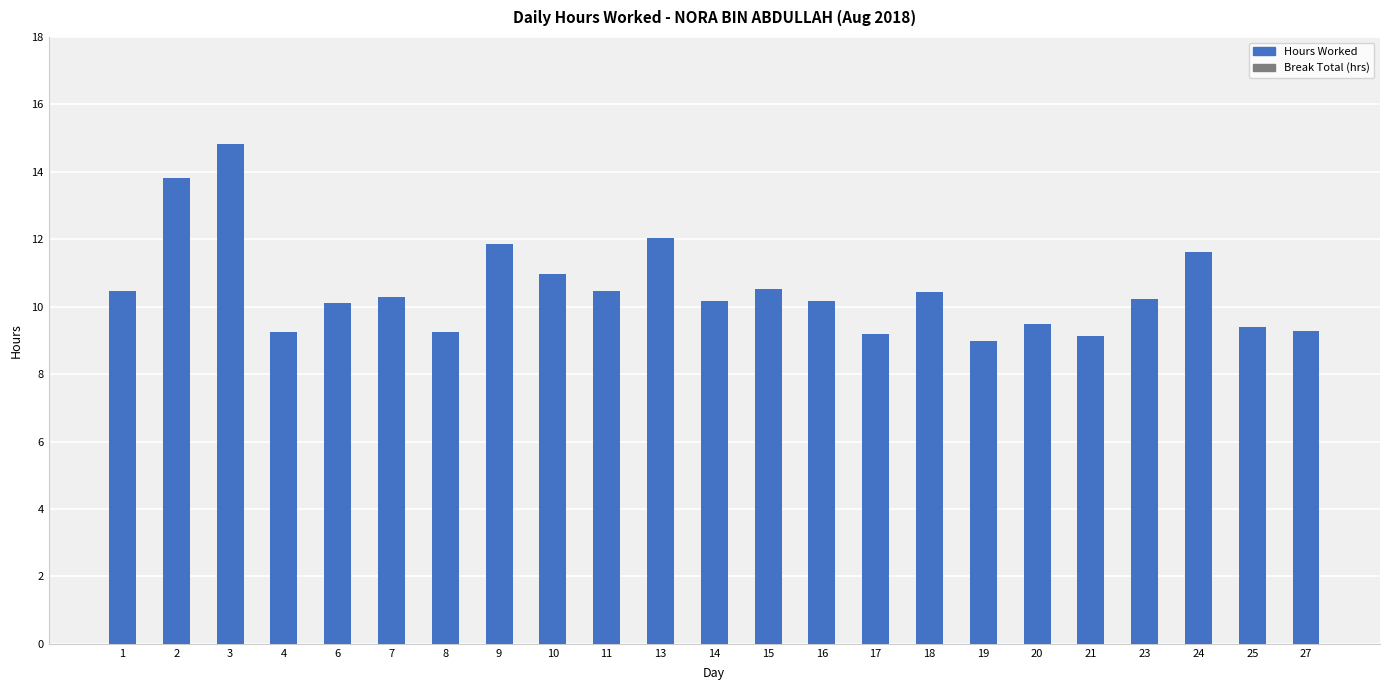

What is the value of the 11th bar from the left?

12.0